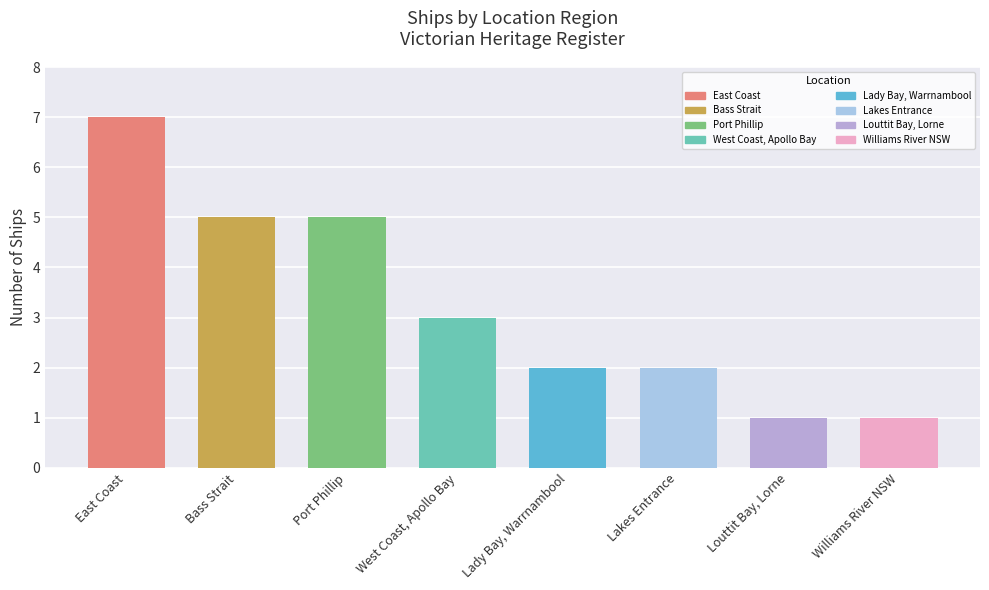

Is it true that the value at Louttit Bay, Lorne is 2?

False